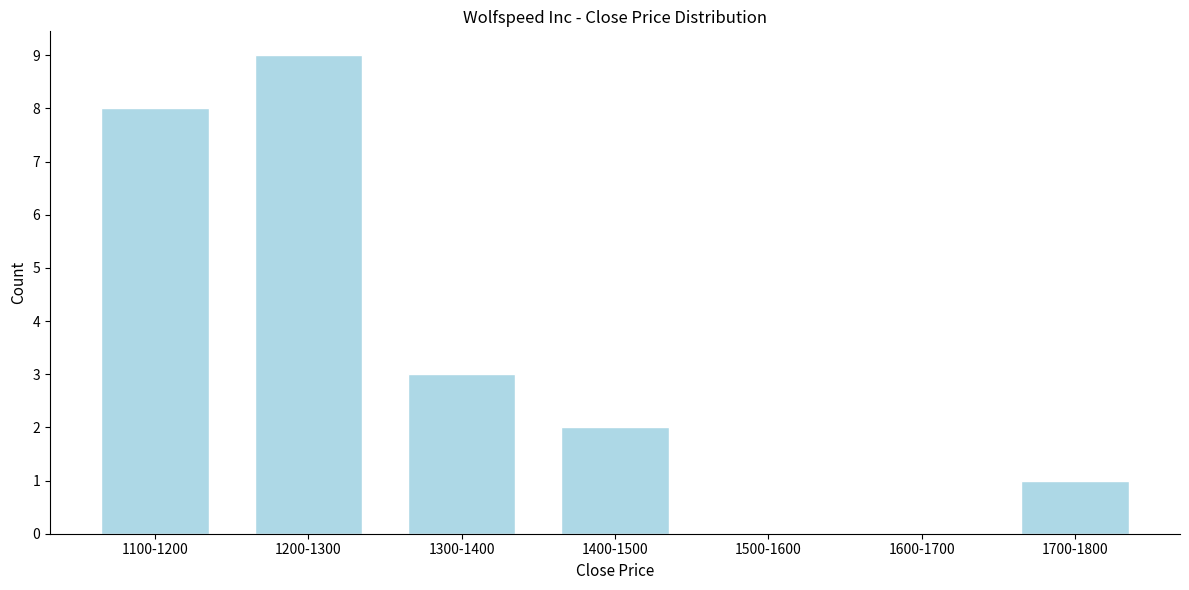

Reading right to left, what are all the values shown in this chart?

1700-1800=1	1600-1700=0	1500-1600=0	1400-1500=2	1300-1400=3	1200-1300=9	1100-1200=8